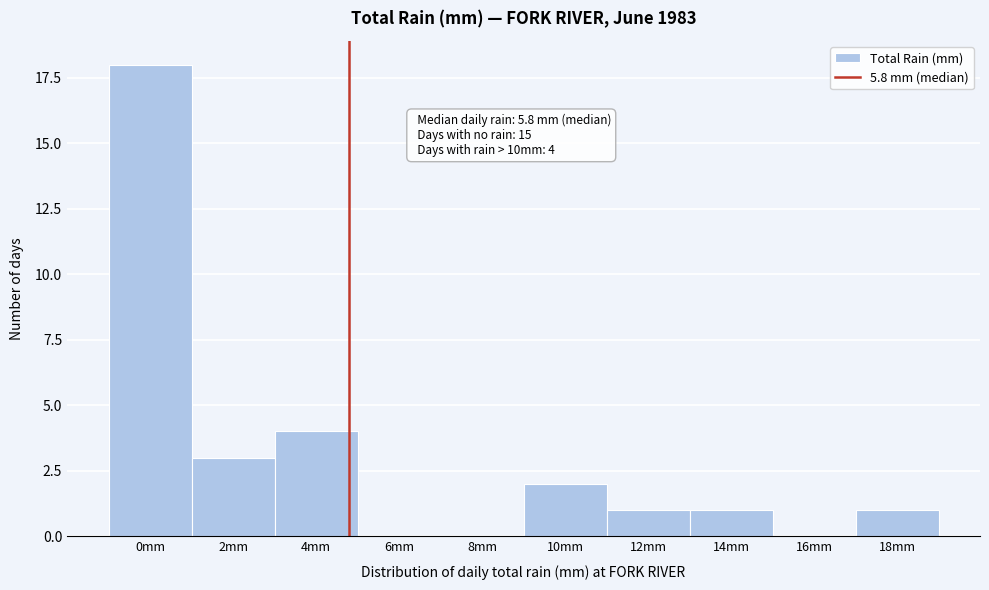

Reading left to right, extract all data points from this chart.

0mm=18	2mm=3	4mm=4	6mm=0	8mm=0	10mm=2	12mm=1	14mm=1	16mm=0	18mm=1